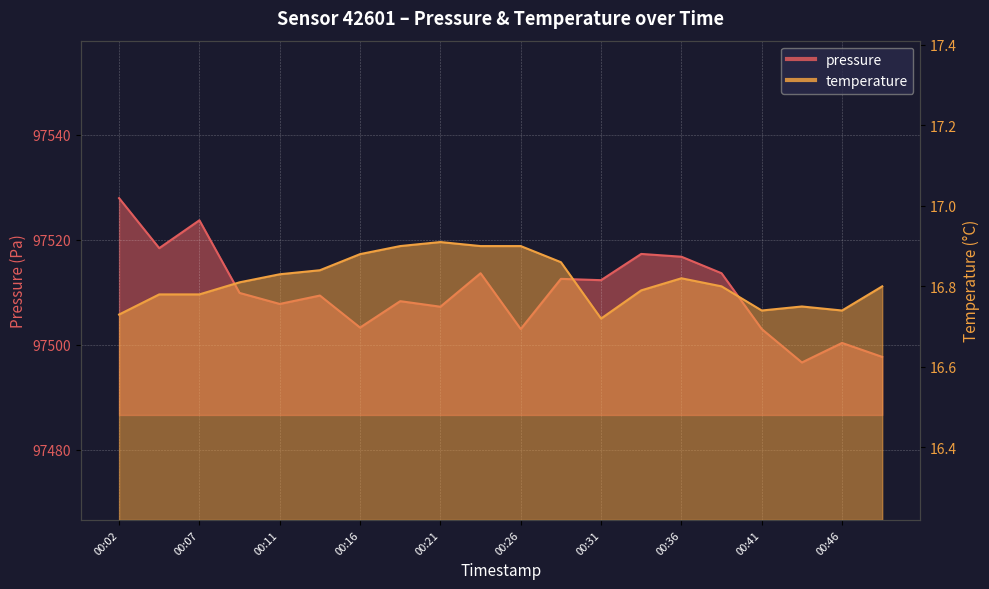

What is the difference between the temperature values at 00:33 and 00:21?

0.1